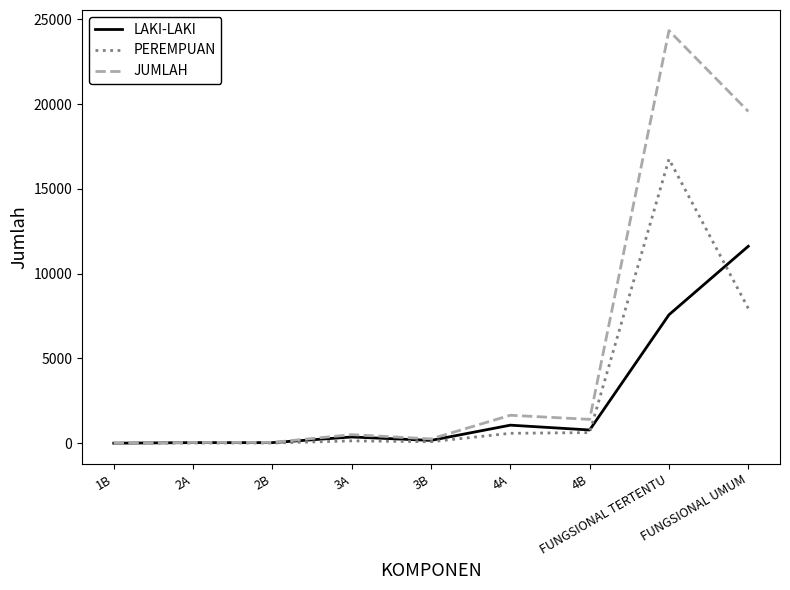

Which series ends up on top after the final intersection of LAKI-LAKI and PEREMPUAN?

LAKI-LAKI